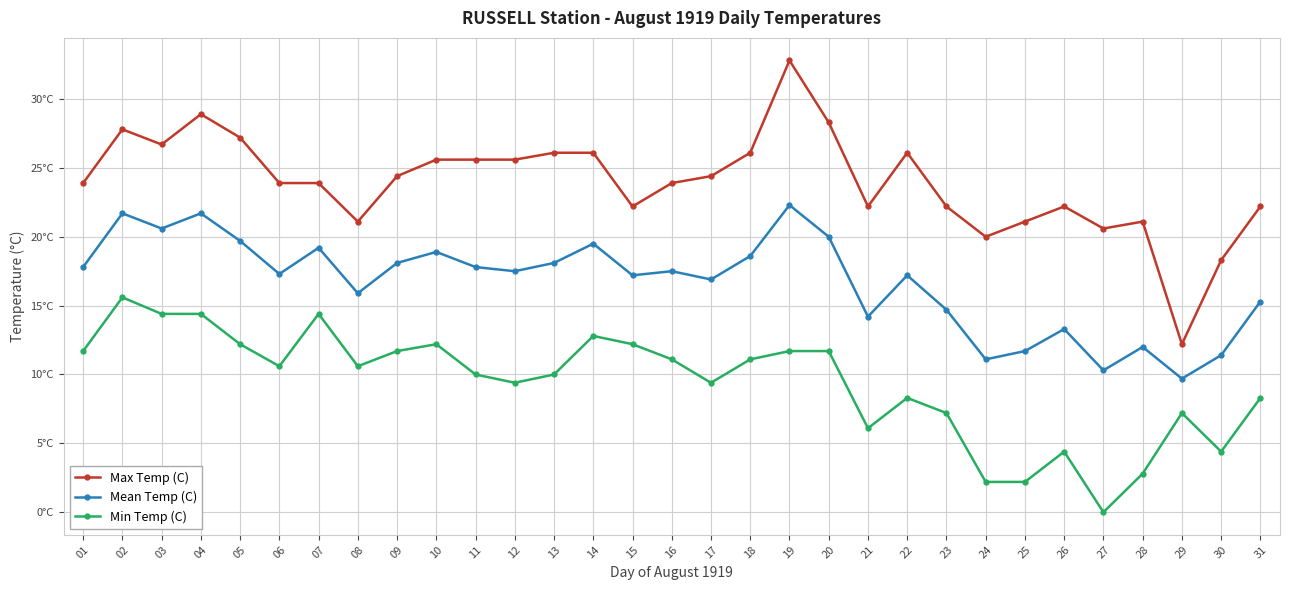

What are all the series names shown in the legend?

Max Temp (C), Mean Temp (C), Min Temp (C)